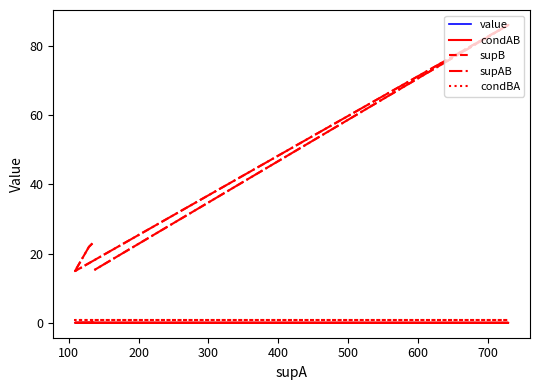

Does the chart have visible grid lines?

No